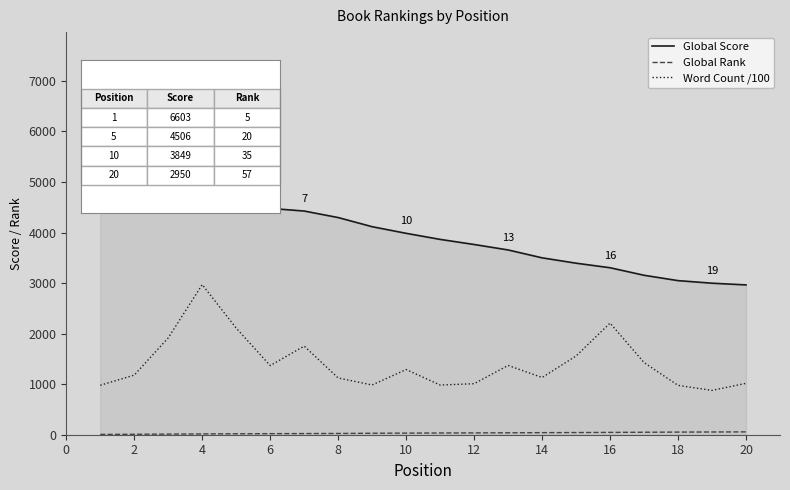

True or false: Global Score and Word Count /100 intersect in this chart.

False